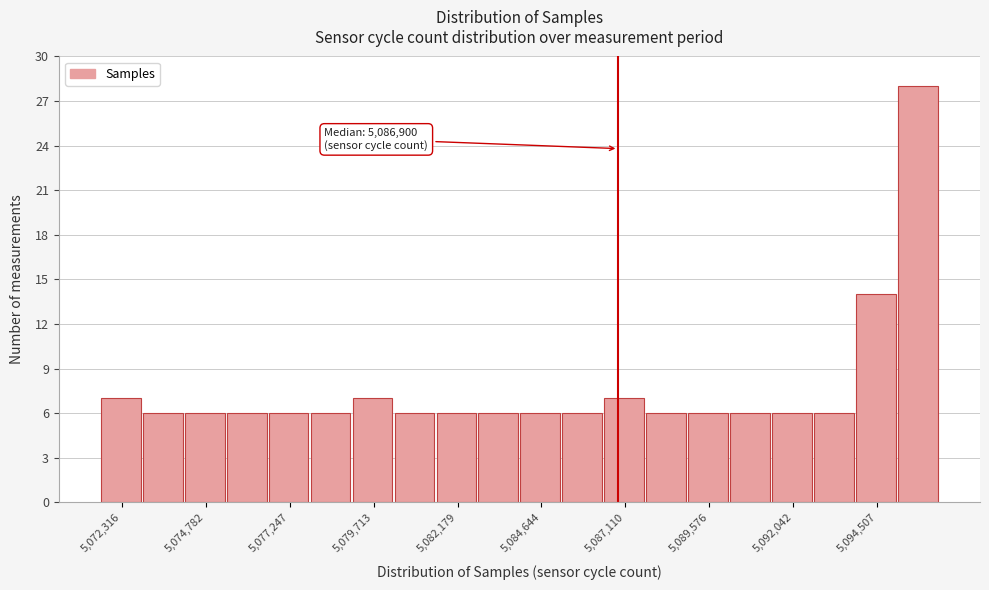

Around what value on the x-axis is the tallest bar? Give the approximate position of its centre, as read against the axis.

5095500